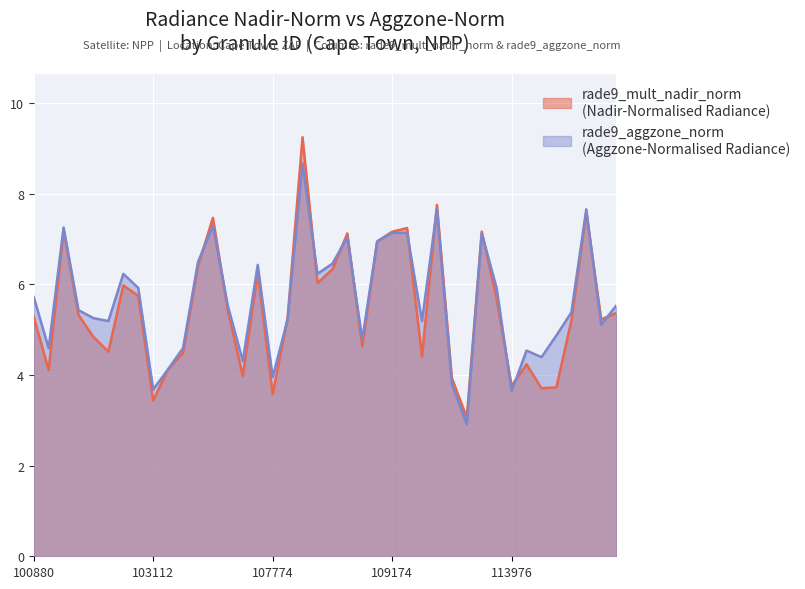

At which category does rade9_mult_nadir_norm reach its first local peak?

102623